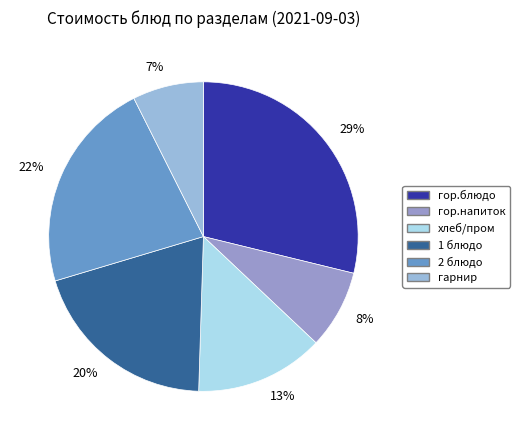

Is there any slice that represents more than half of the pie?

No